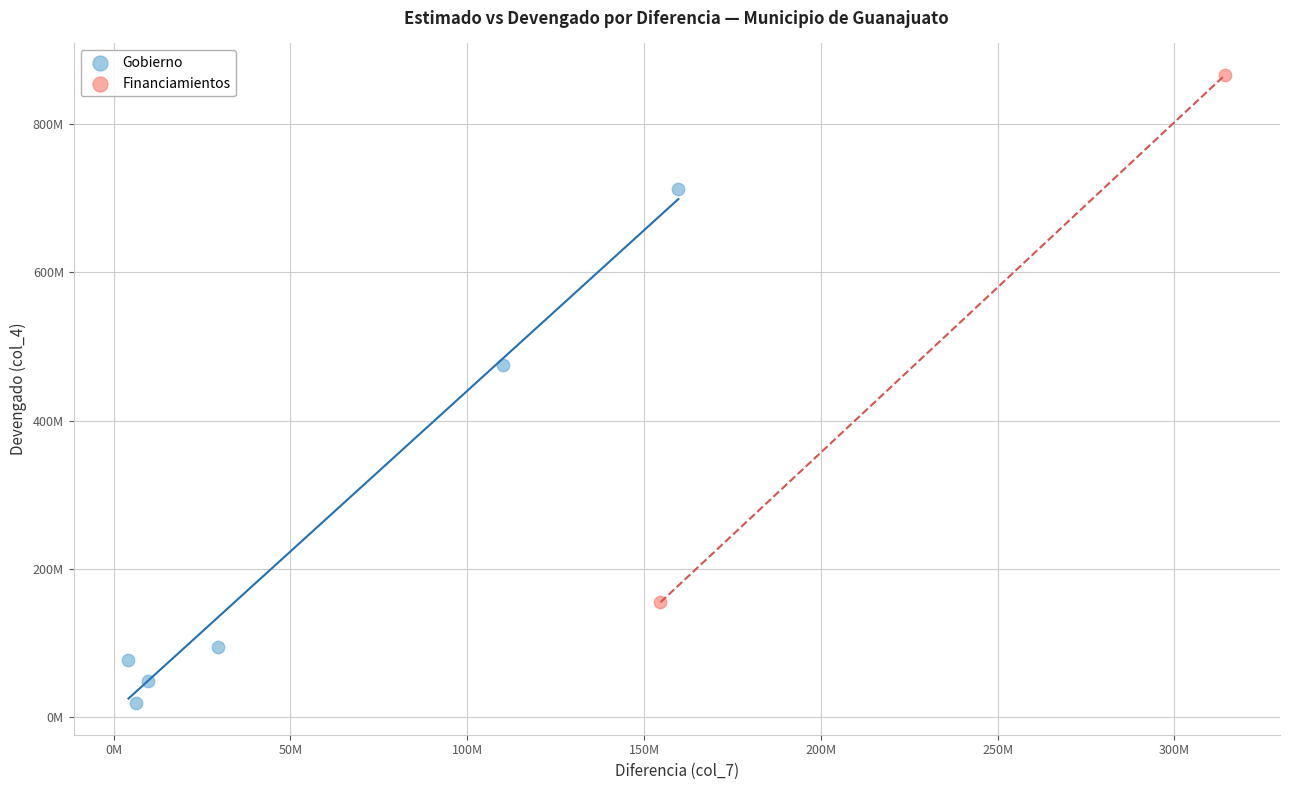

What are all the series names shown in the legend?

Gobierno, Financiamientos